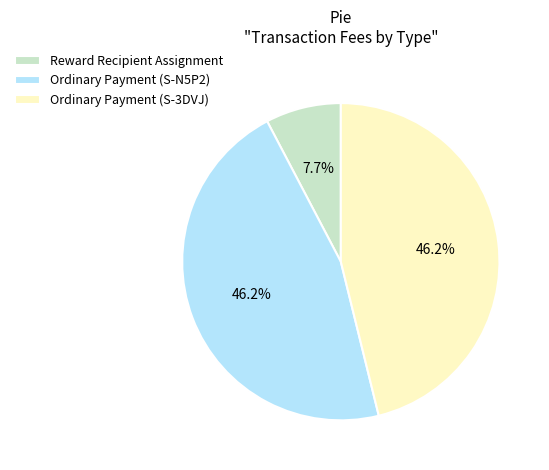

Is it true that Ordinary Payment (S-3DVJ) is 46% of the pie?

True